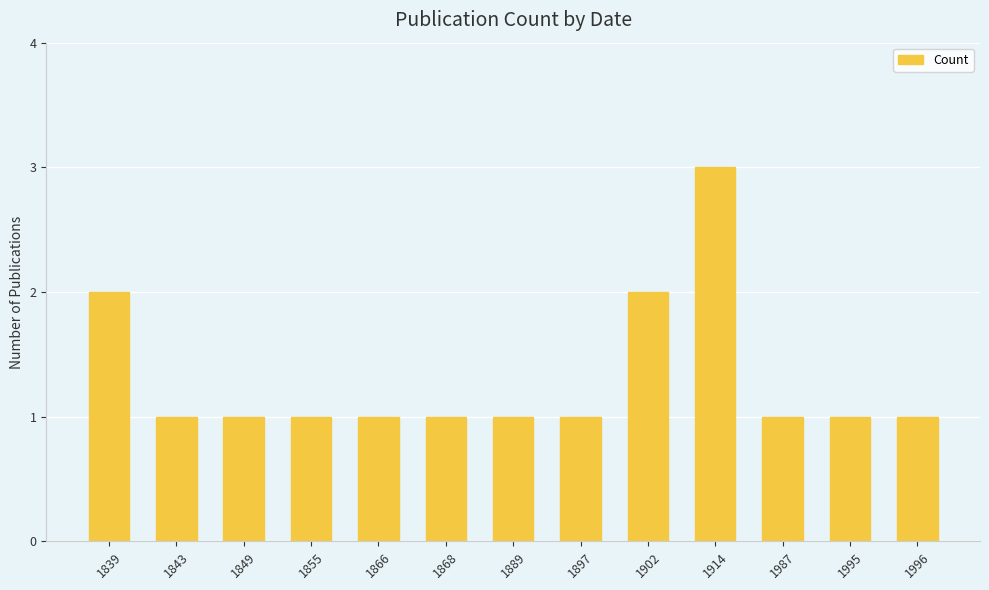

What is the approximate value at 1995?

1